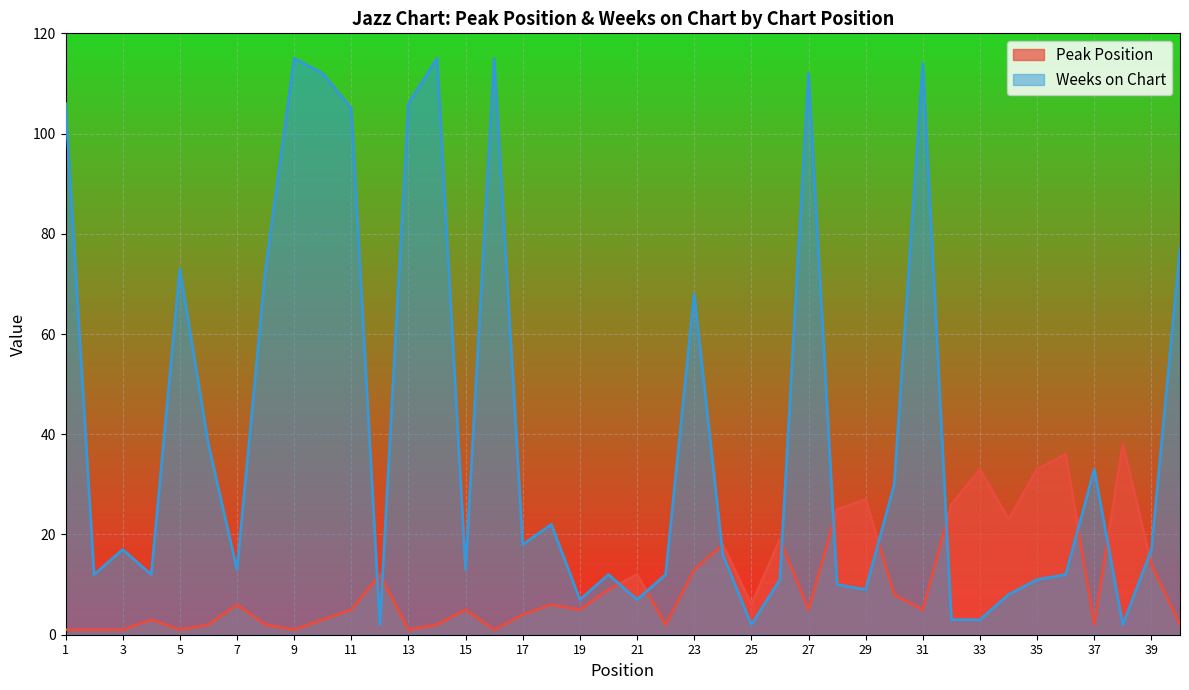

Which series has the widest spread of values?

Weeks on Chart